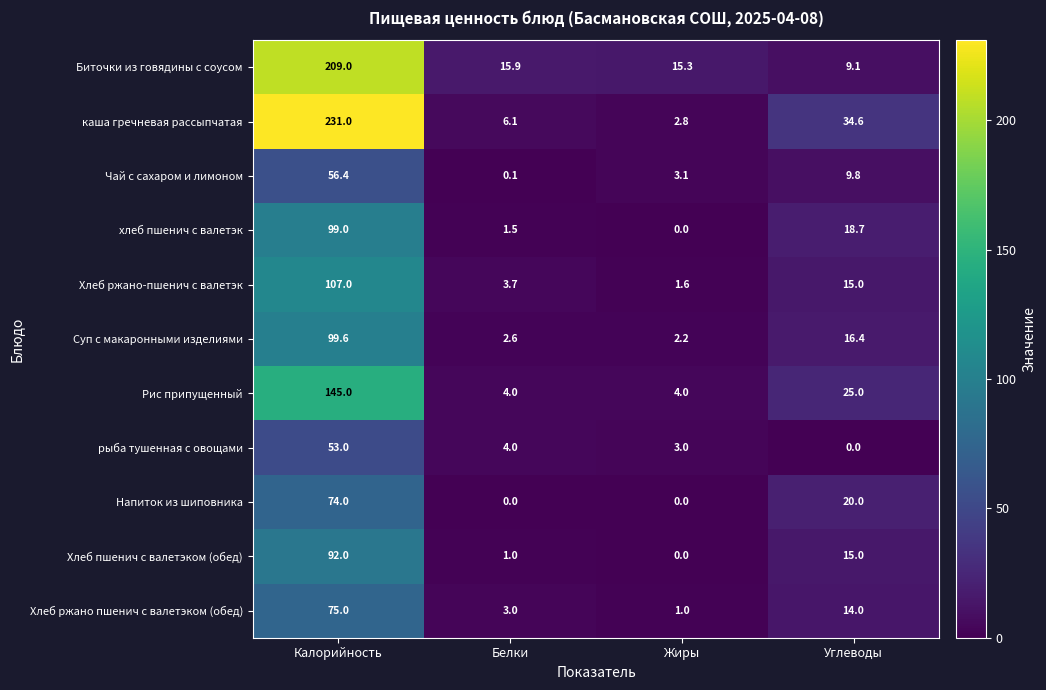

Which series changed the most between Калорийность and Углеводы?

Биточки из говядины с соусом